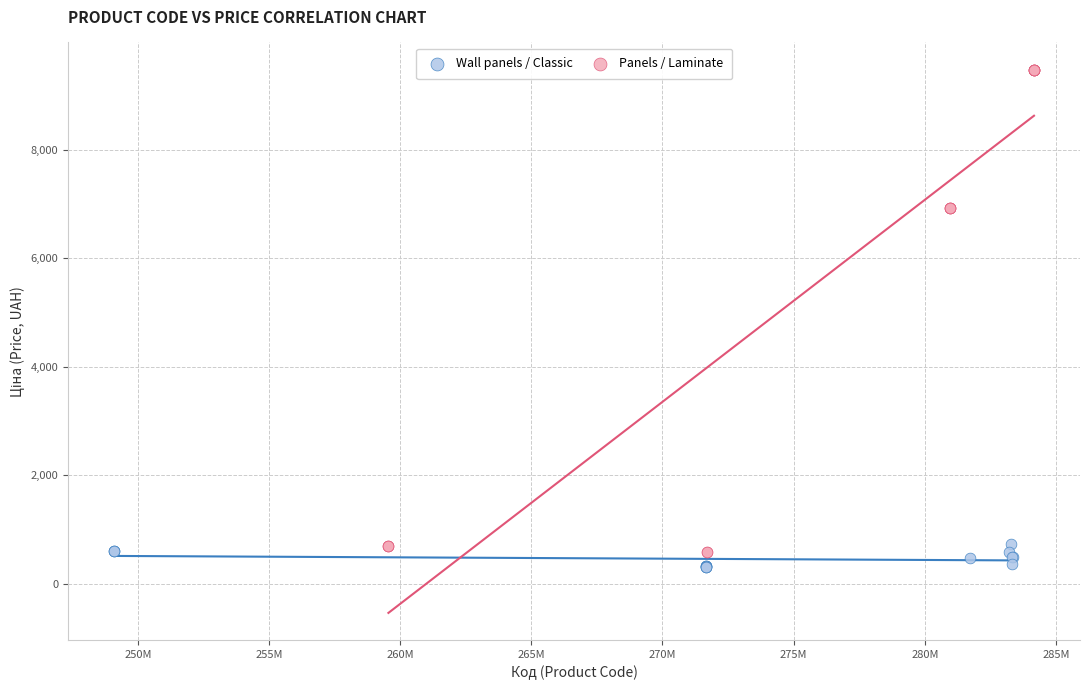

What are all the series names shown in the legend?

Wall panels / Classic, Panels / Laminate